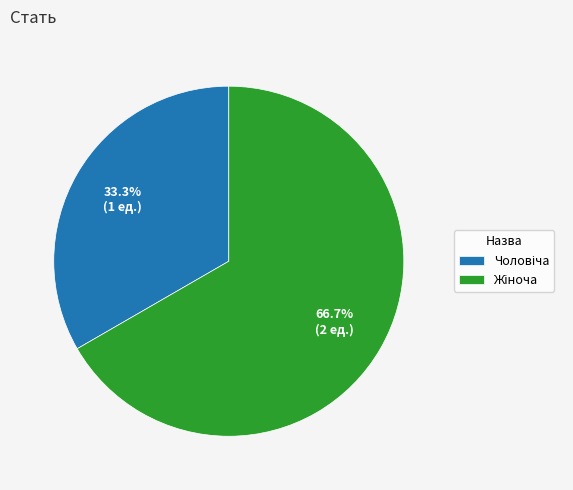

To the nearest percent, what is the average slice percentage?

50%